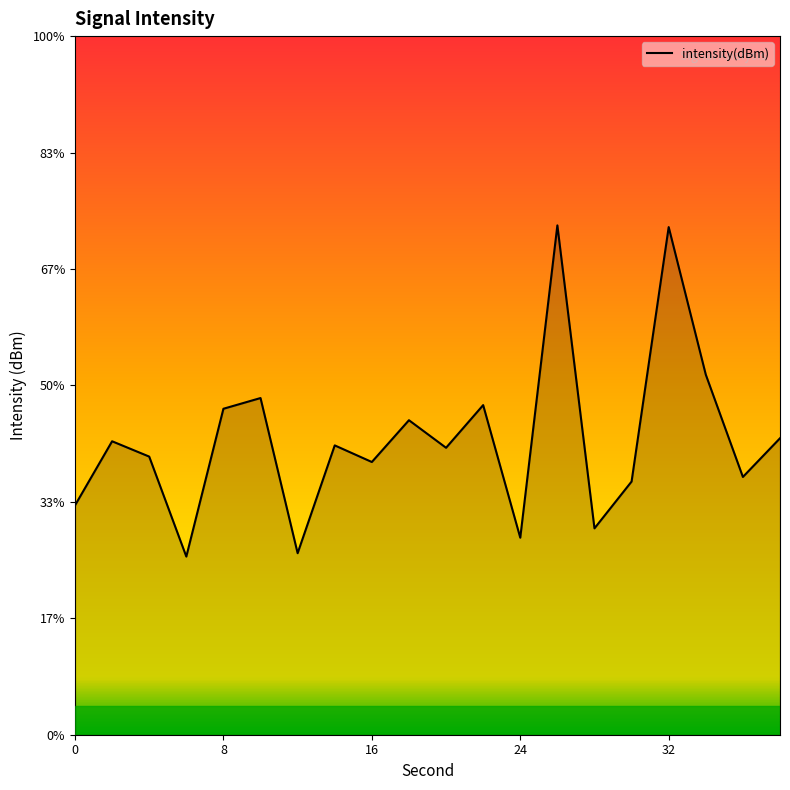

What is the difference between the second highest and minimum values?

5.7